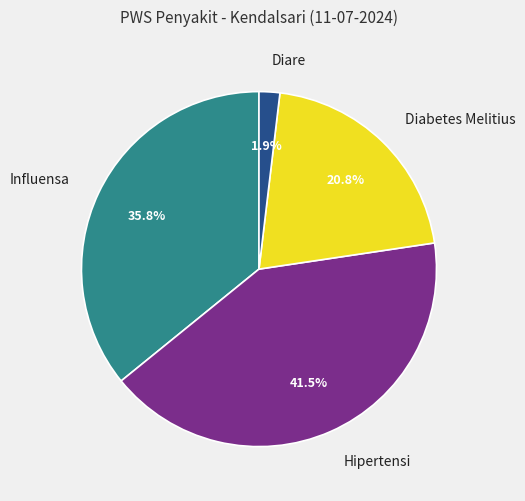

Combined, do Hipertensi and Influensa account for over 50%?

Yes